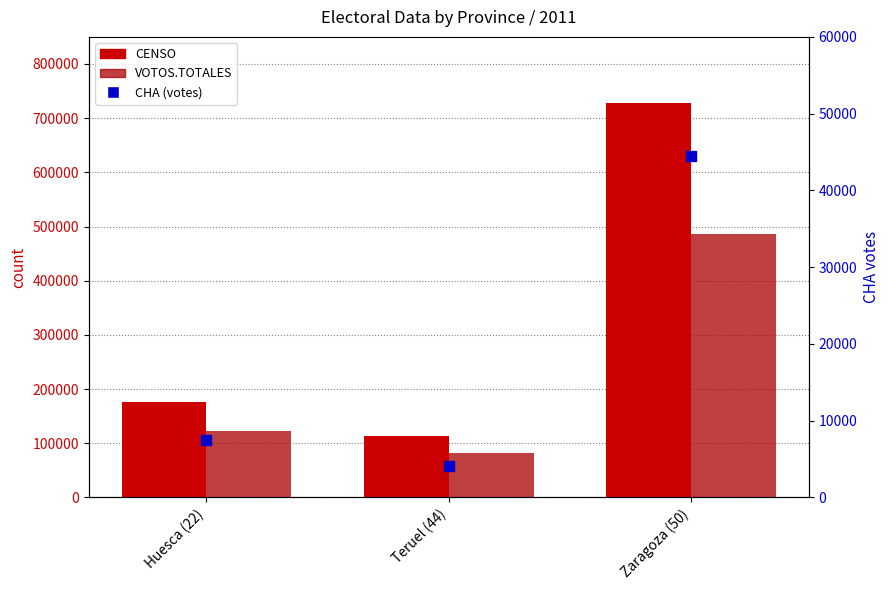

At how many categories does at least one series exceed 424744?

1